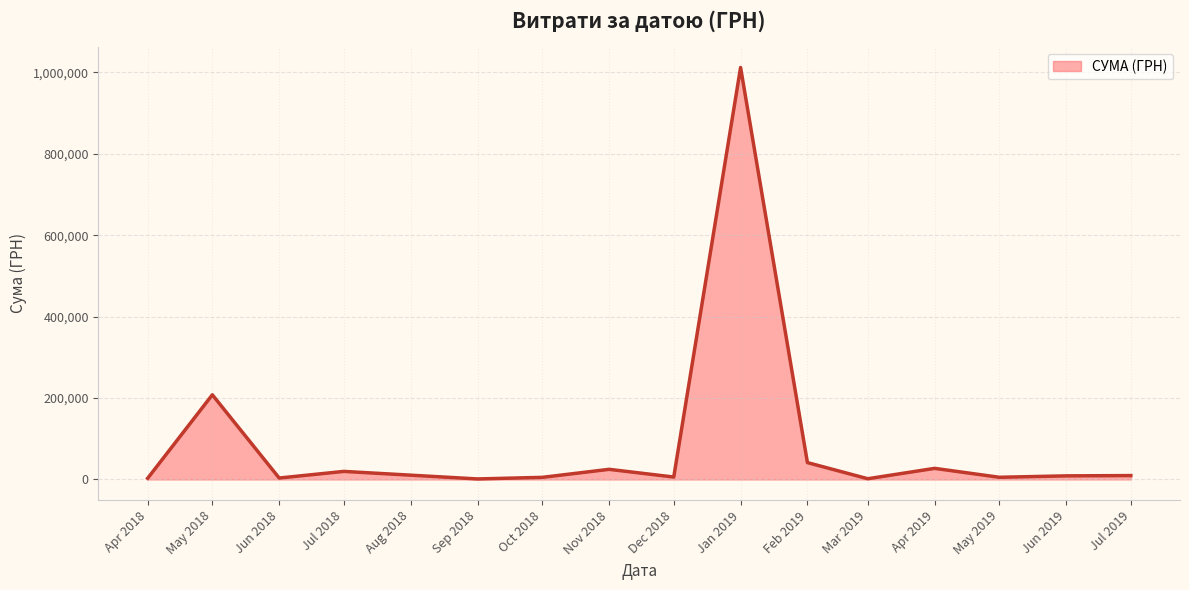

The value at May 2018 is 208011.9. True or false?

True